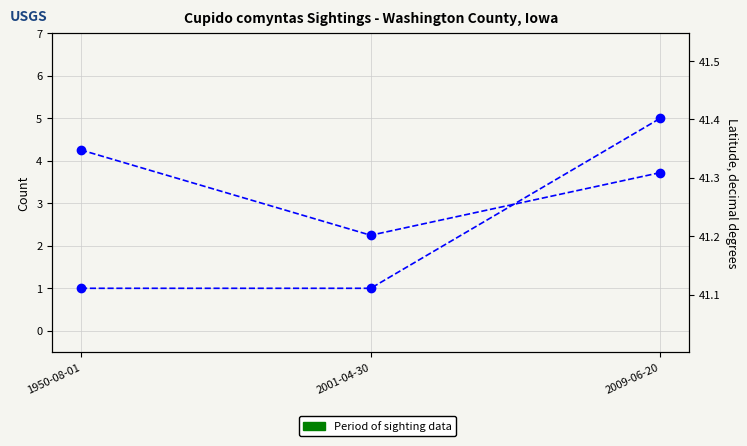

How many data points does each series have?

3